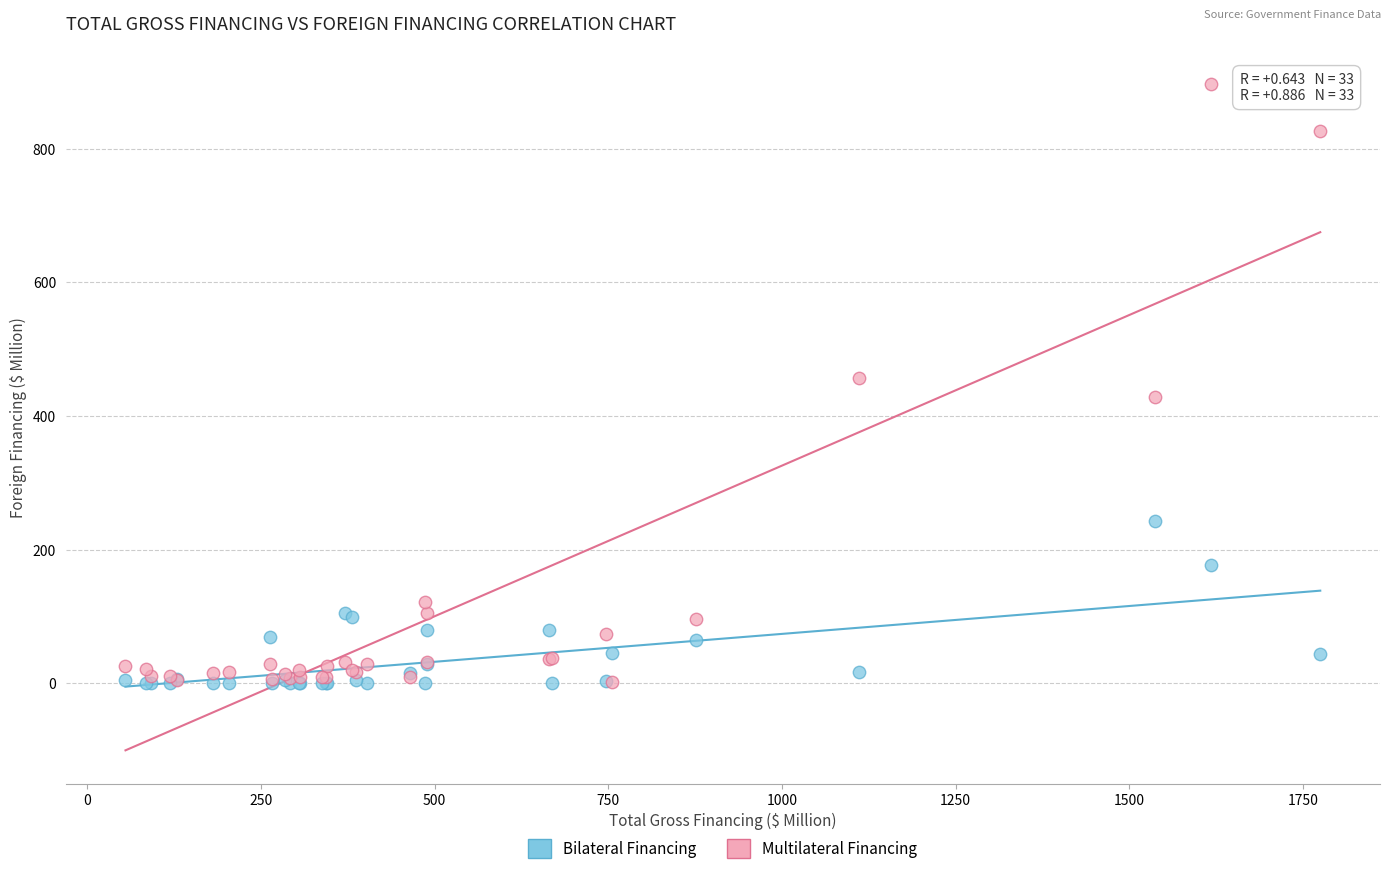

What are all the series names shown in the legend?

Bilateral Financing, Multilateral Financing